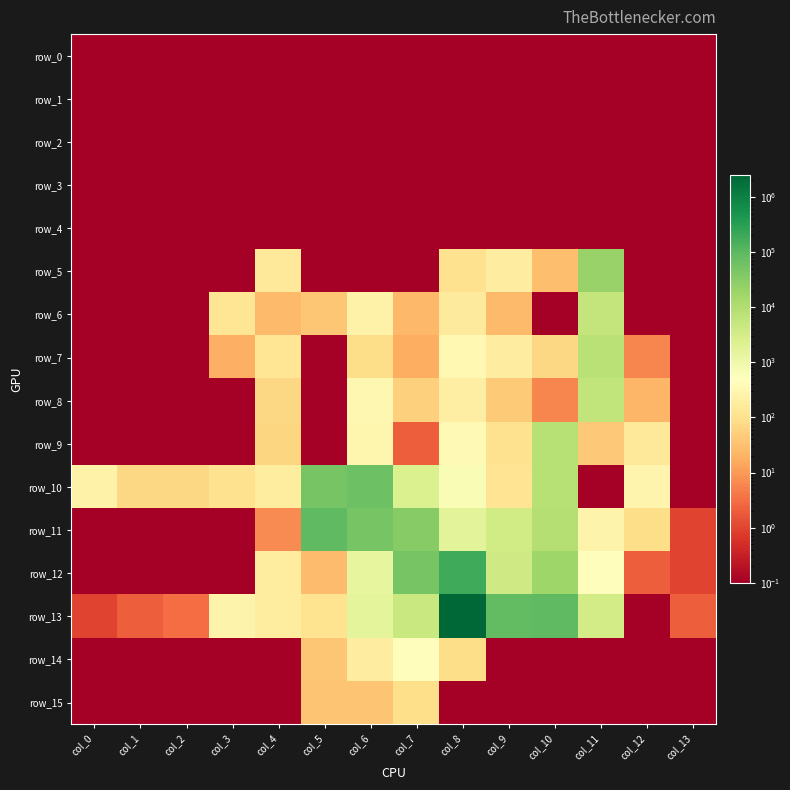

Which has a higher value, col_2 or col_10?

col_2